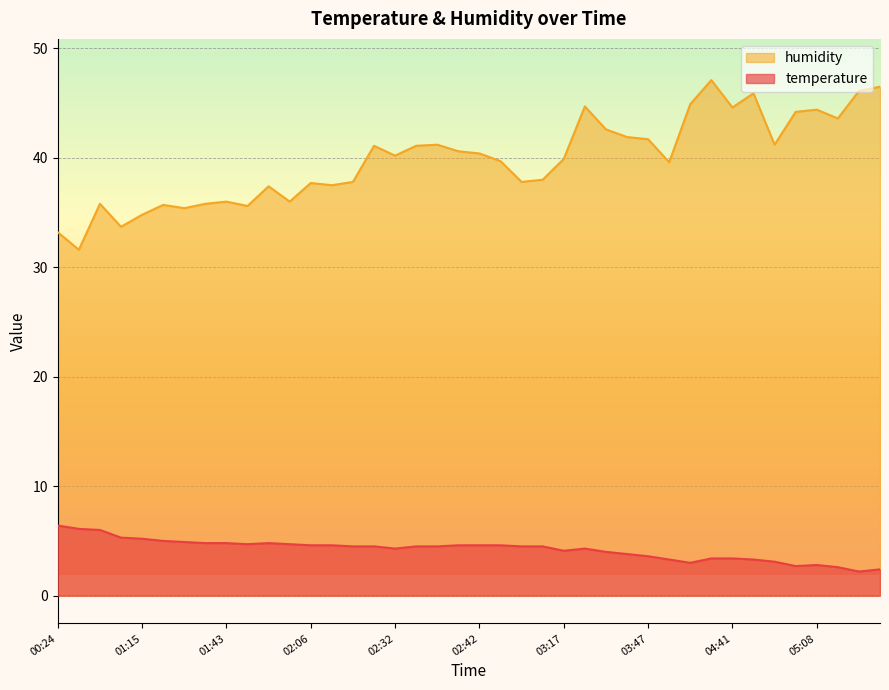

Which series changed the most between 01:55 and 05:03?

humidity